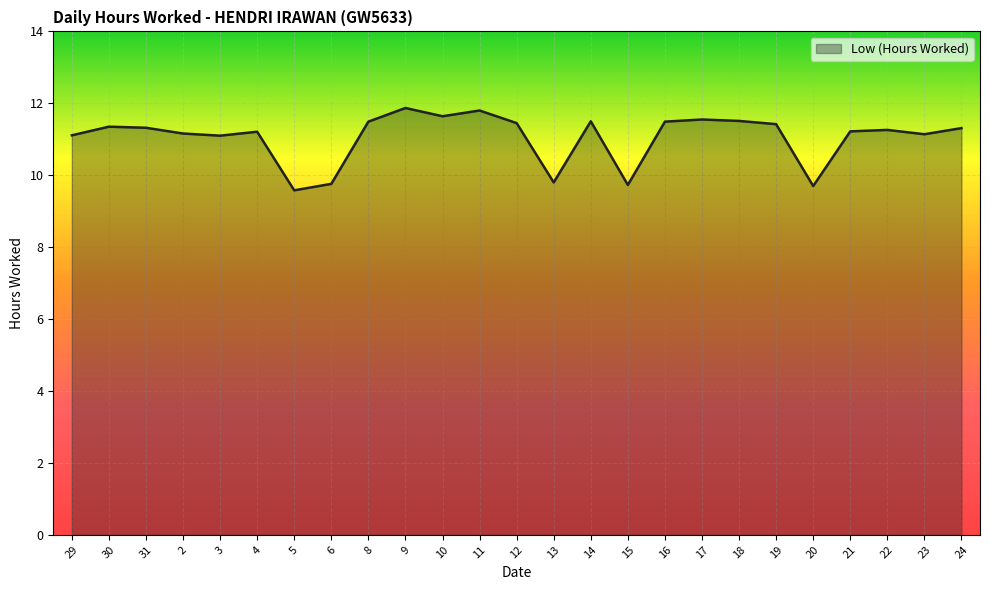

What position from the left is 17?

18